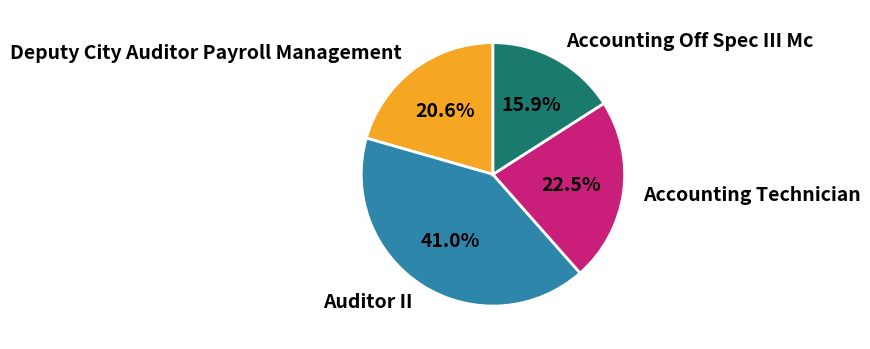

Which has a higher value, Deputy City Auditor Payroll Management or Accounting Off Spec III Mc?

Deputy City Auditor Payroll Management